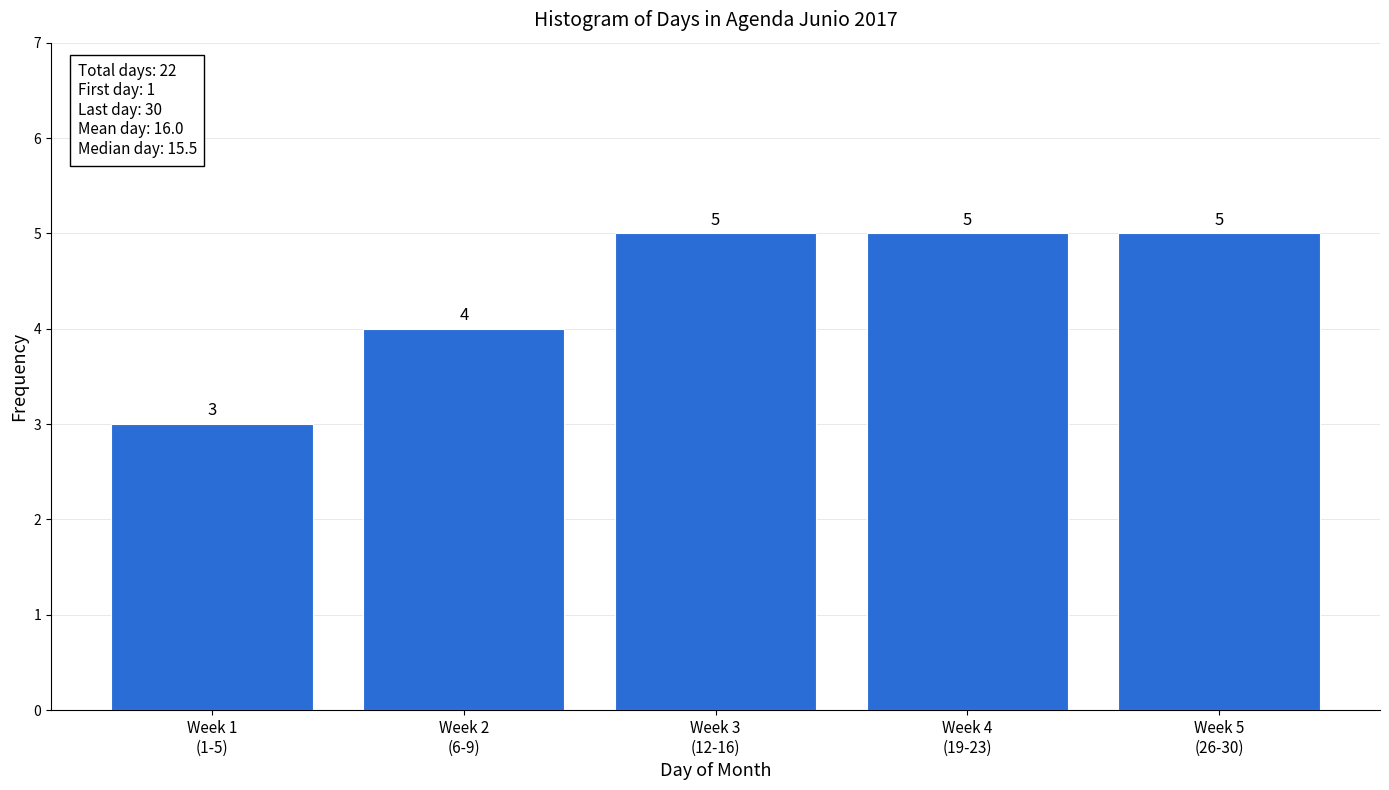

Reading left to right, list all the values displayed in this chart.

3	4	5	5	5